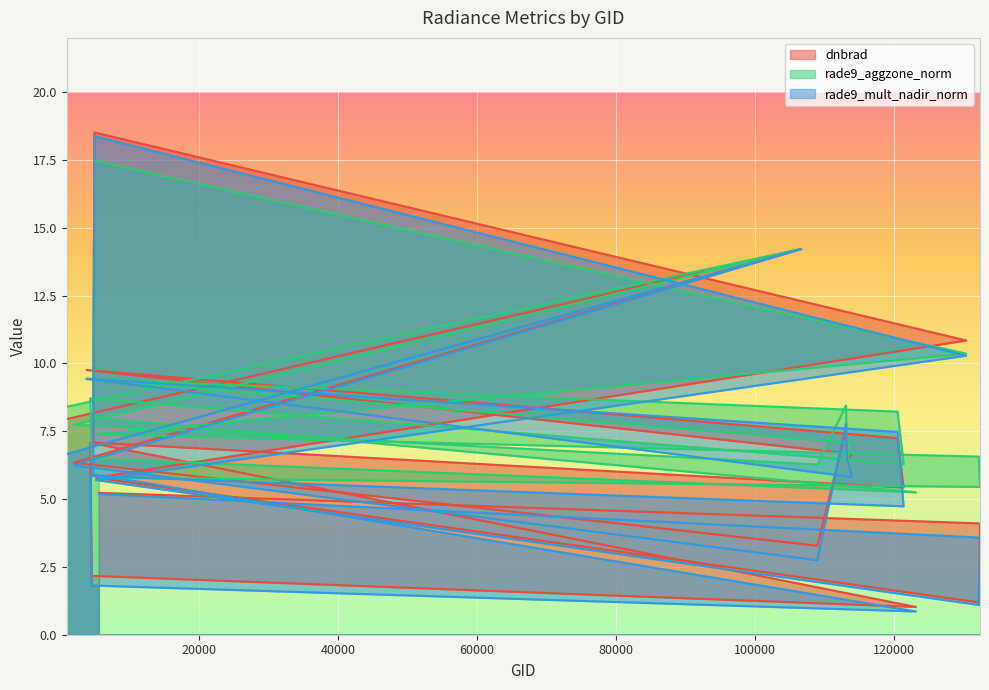

Which series ends up on top after the final intersection of dnbrad and rade9_aggzone_norm?

rade9_aggzone_norm